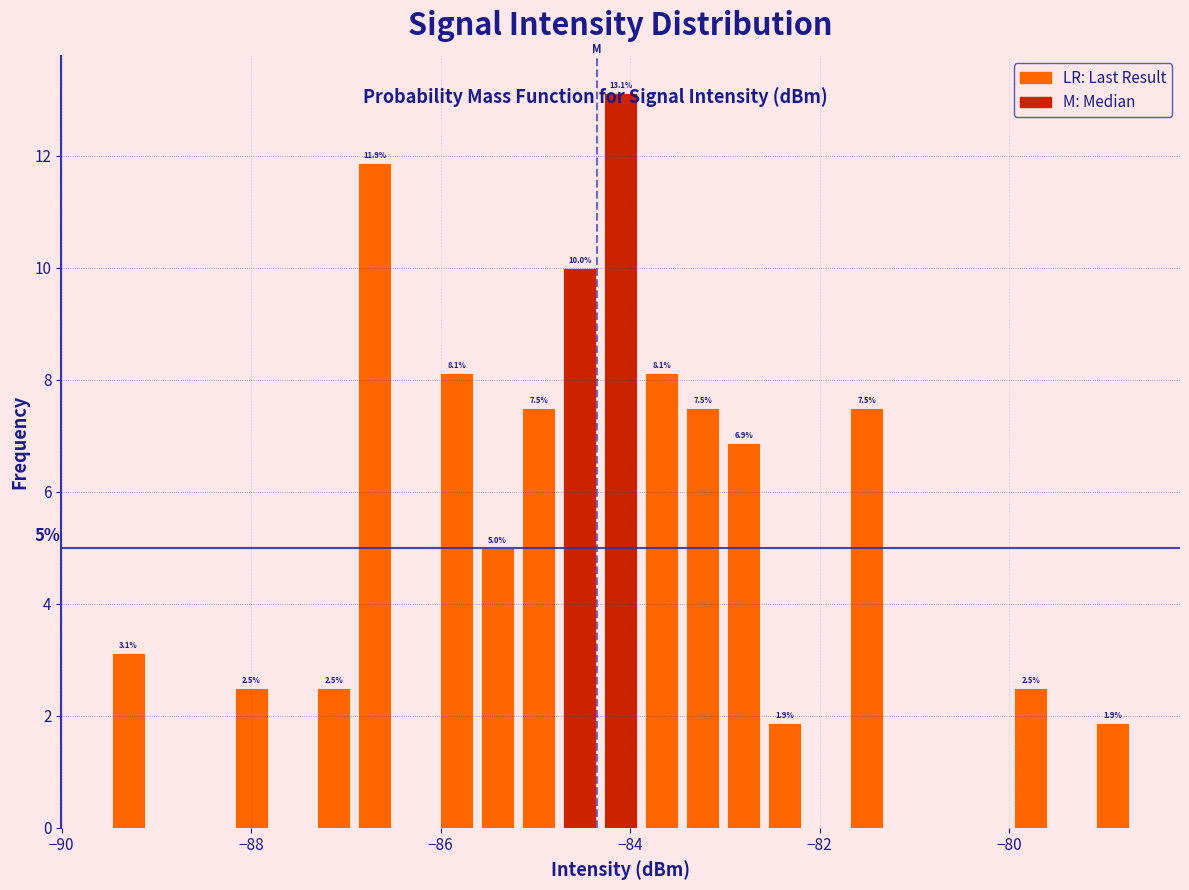

Around what value on the x-axis is the tallest bar? Give the approximate position of its centre, as read against the axis.

-84.0